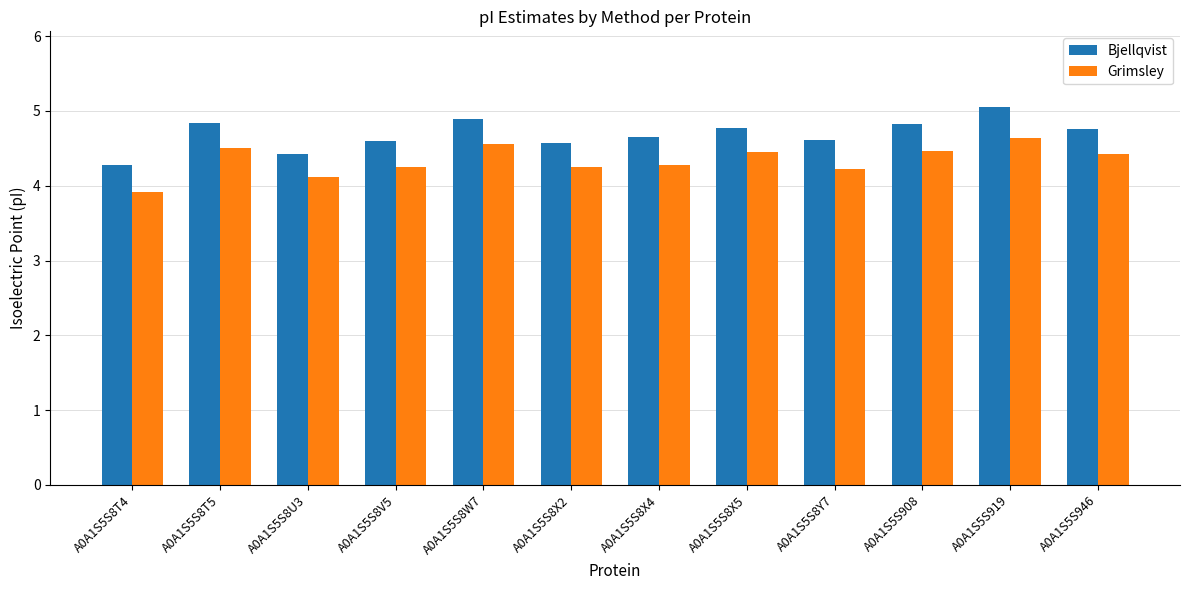

List the series in order of their overall mean, lowest first.

Grimsley, Bjellqvist